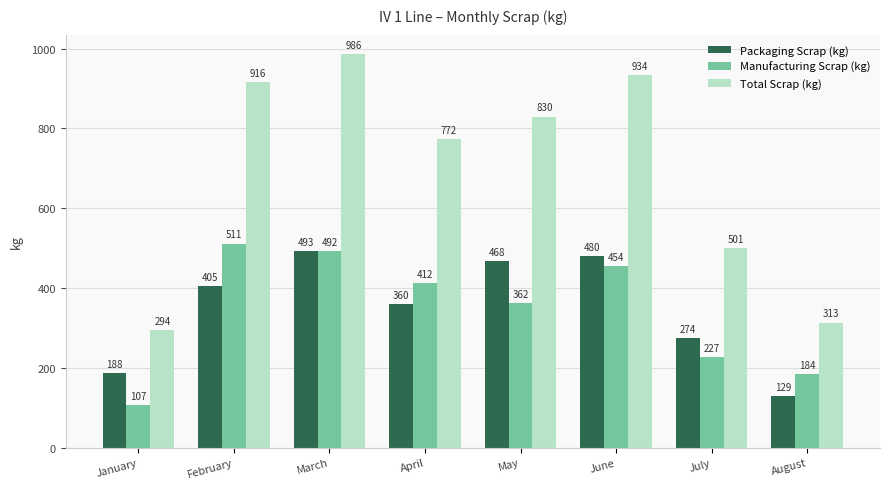

The value of Manufacturing Scrap (kg) at January is 61.7. True or false?

False